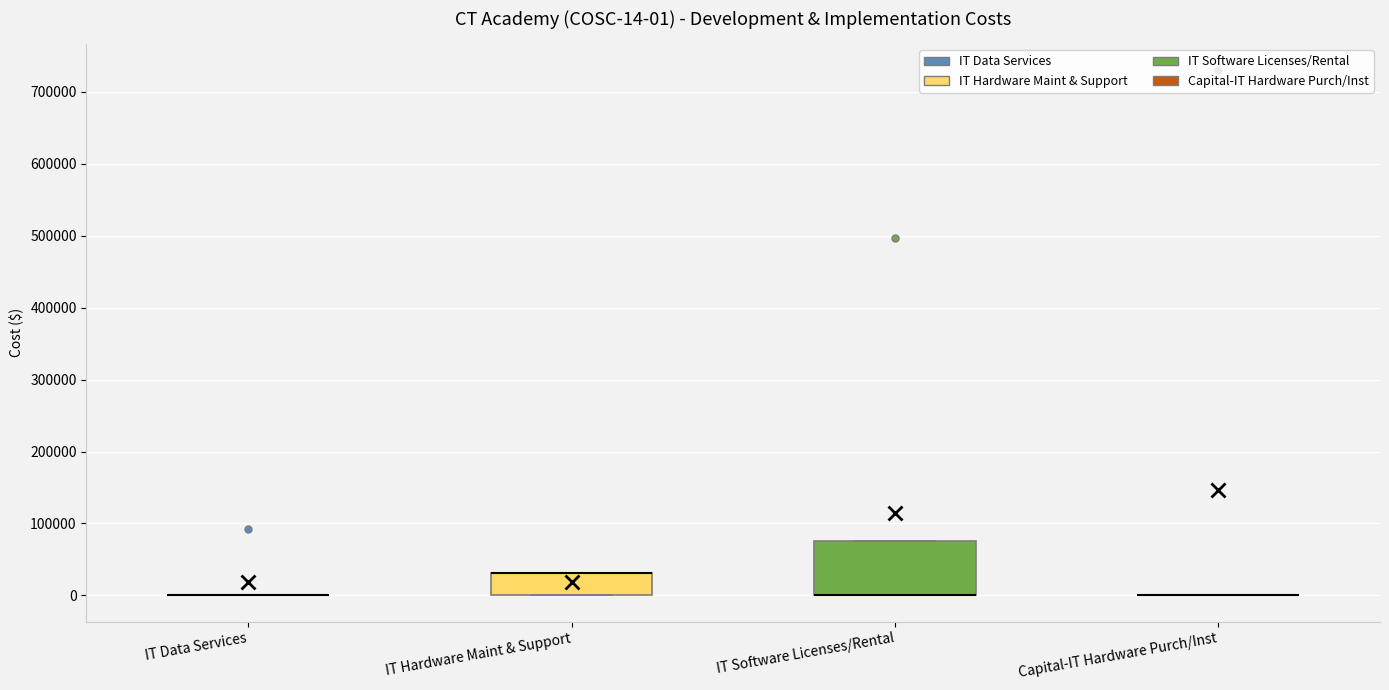

Which box is the tallest, from its lower edge to its upper edge?

IT Software Licenses/Rental